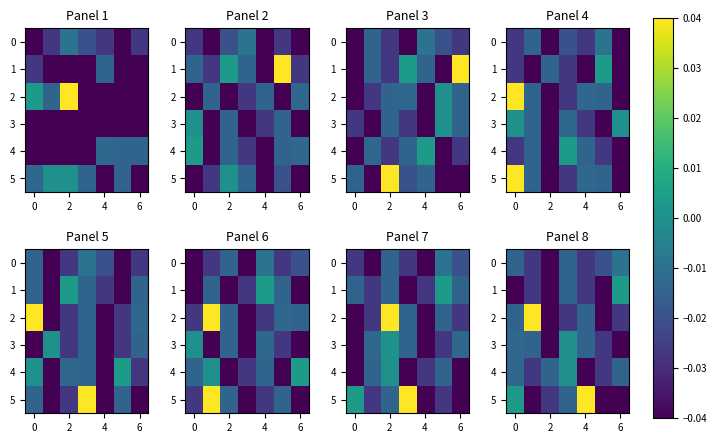

How many values in the 2 series exceed 0?

1